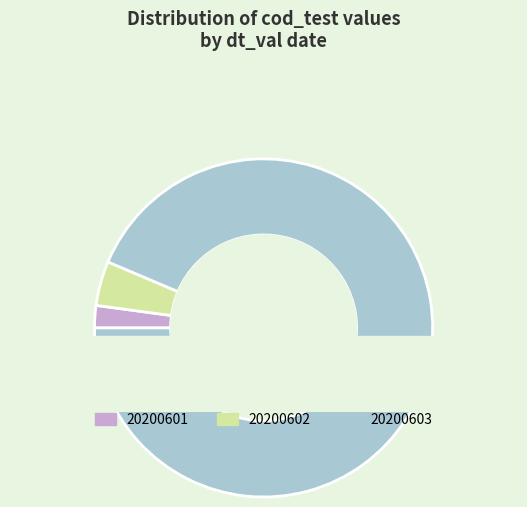

Is there any slice that represents more than half of the pie?

Yes